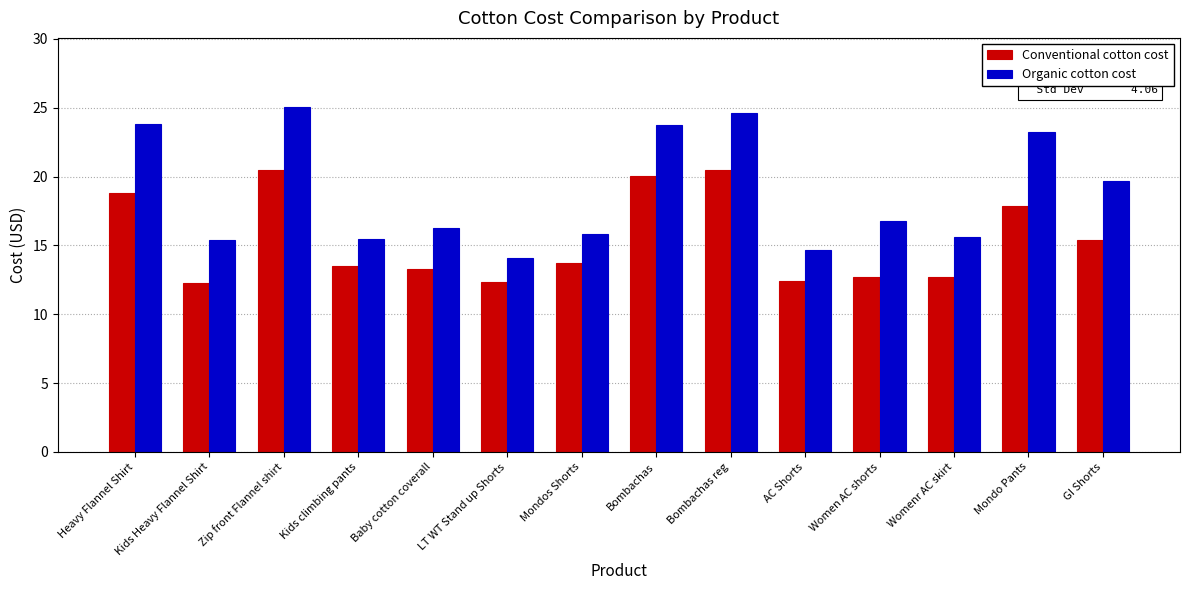

Is the value of Organic cotton cost at Kids climbing pants greater than the value of Conventional cotton cost at Women AC shorts?

Yes